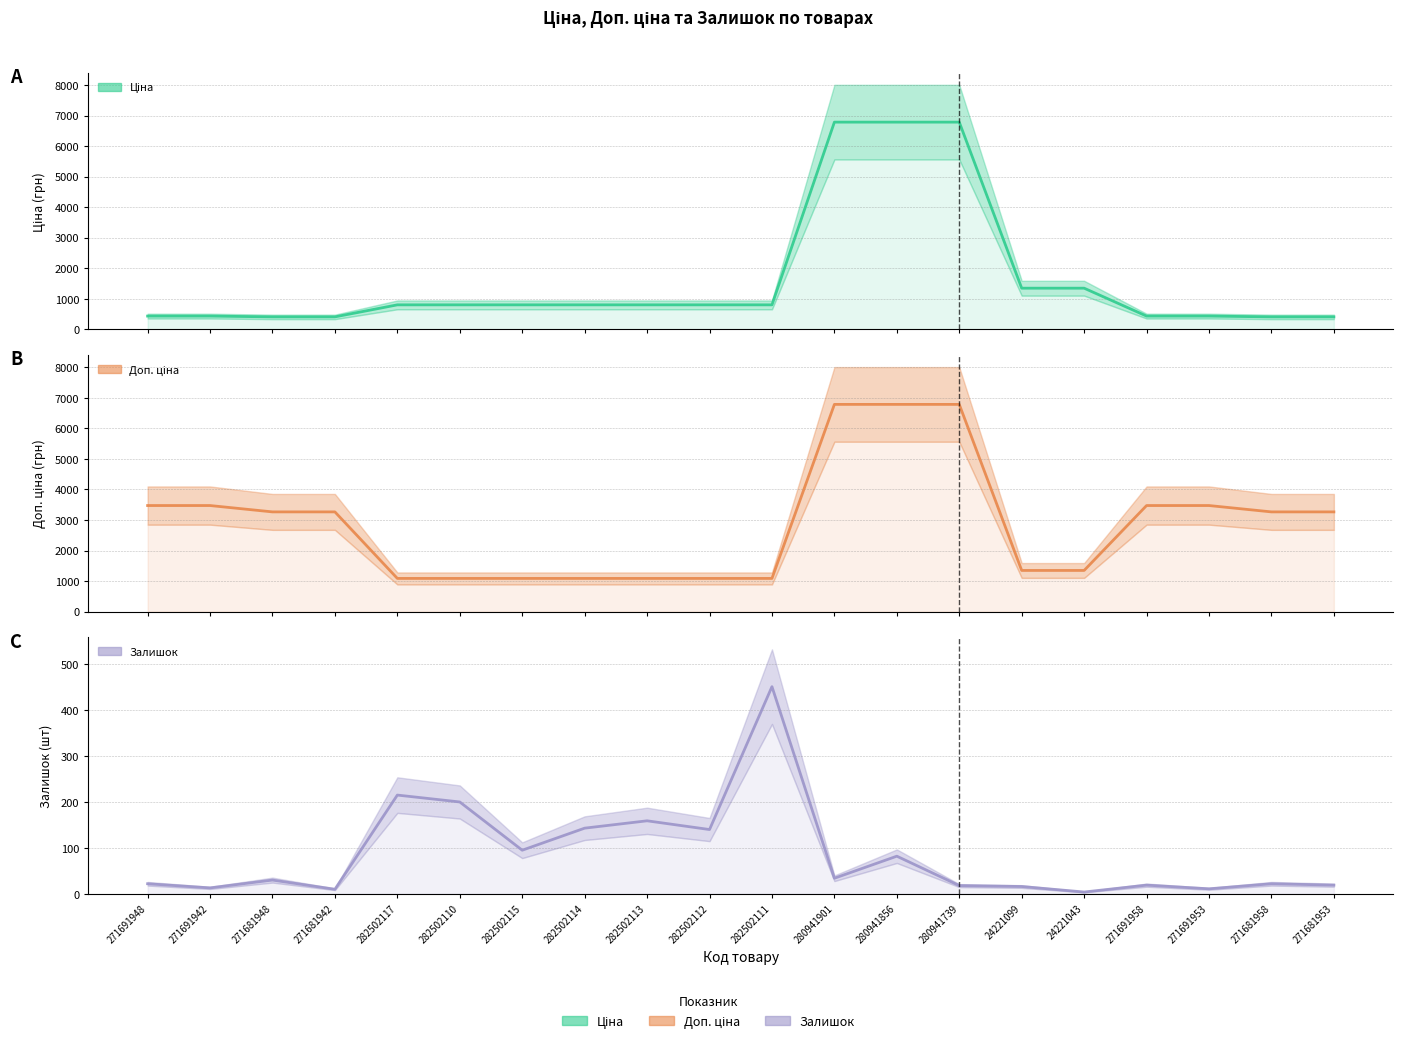

What is the maximum value for Доп. ціна?

6787.1